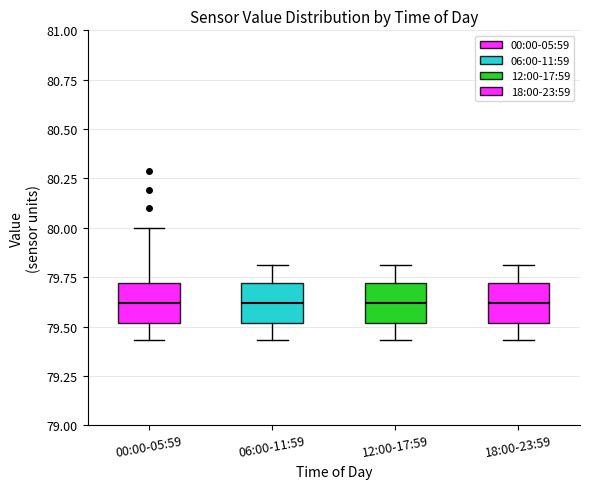

Where does the median line of the box for 06:00-11:59 sit on the y-axis? The values are not printed on the chart, so give them approximately, as read against the axis.

79.60